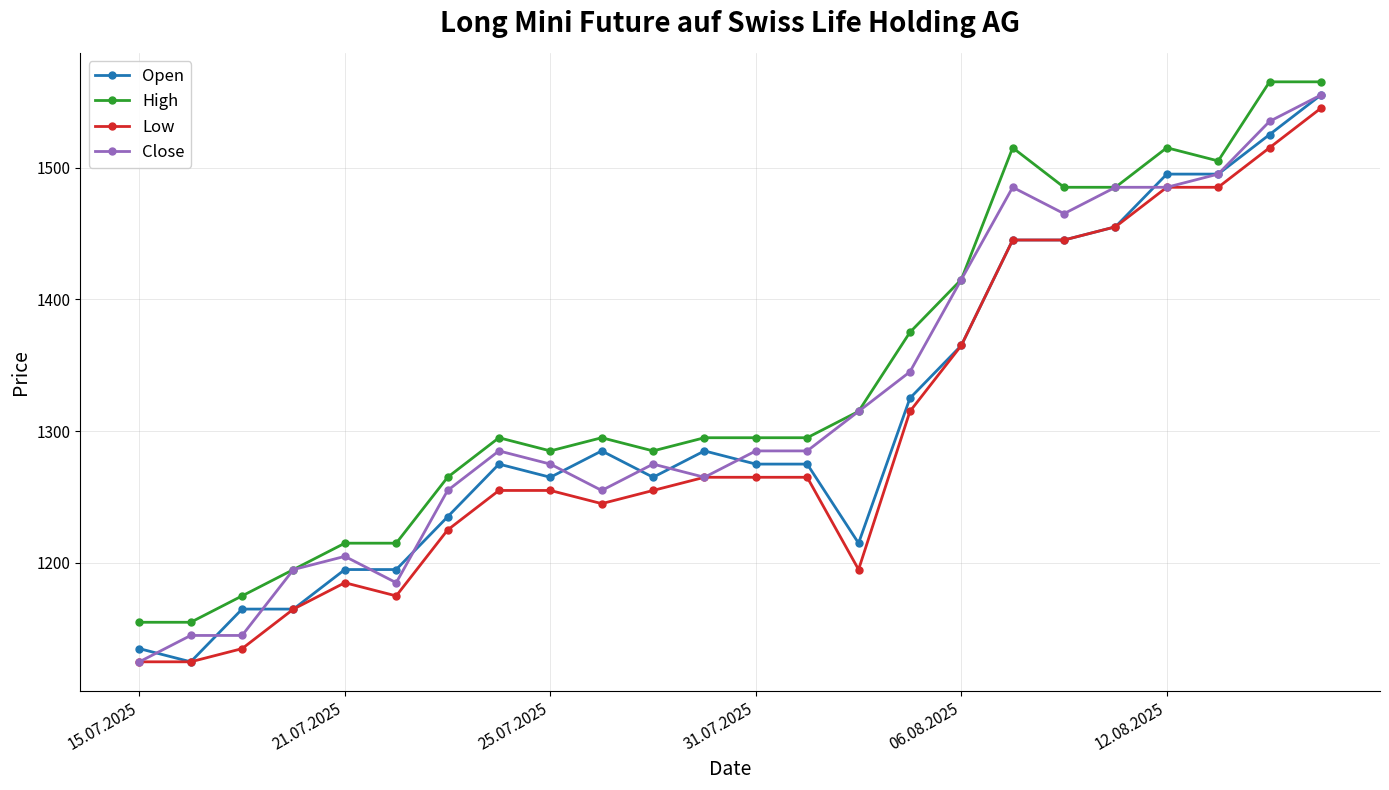

True or false: Open and High cross at least once.

False